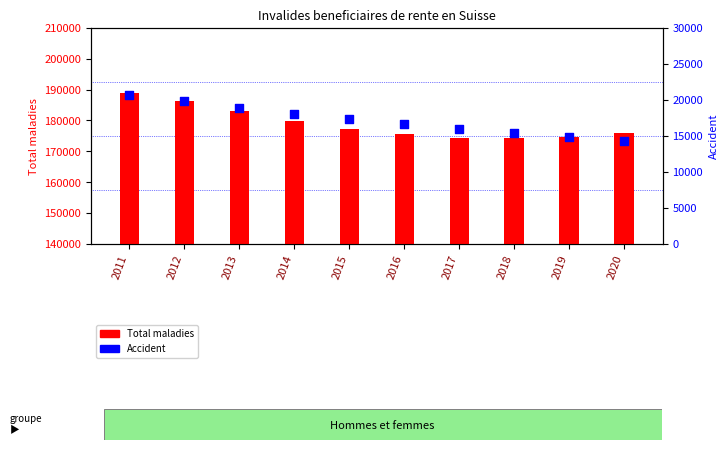

At how many categories does at least one series exceed 73873?

10